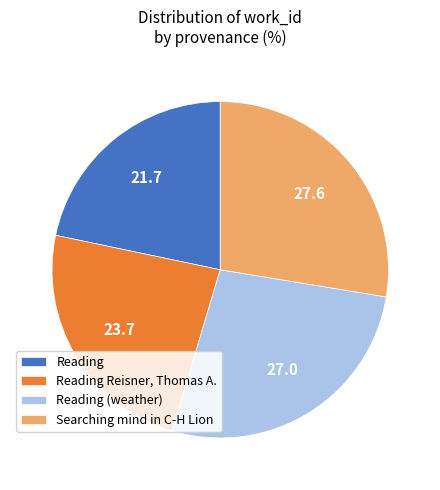

Is it true that Reading Reisner, Thomas A. is 36% of the pie?

False